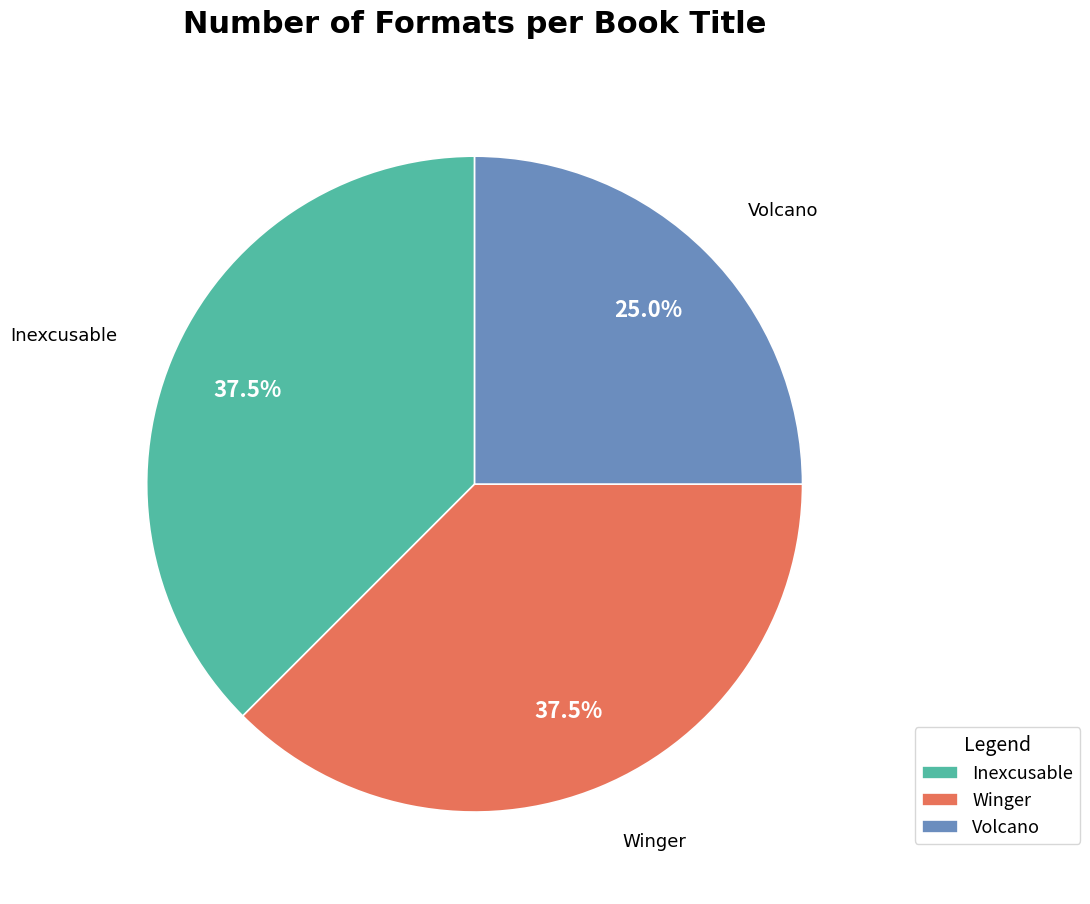

To the nearest percent, what is the combined percentage of Inexcusable and Winger?

75%